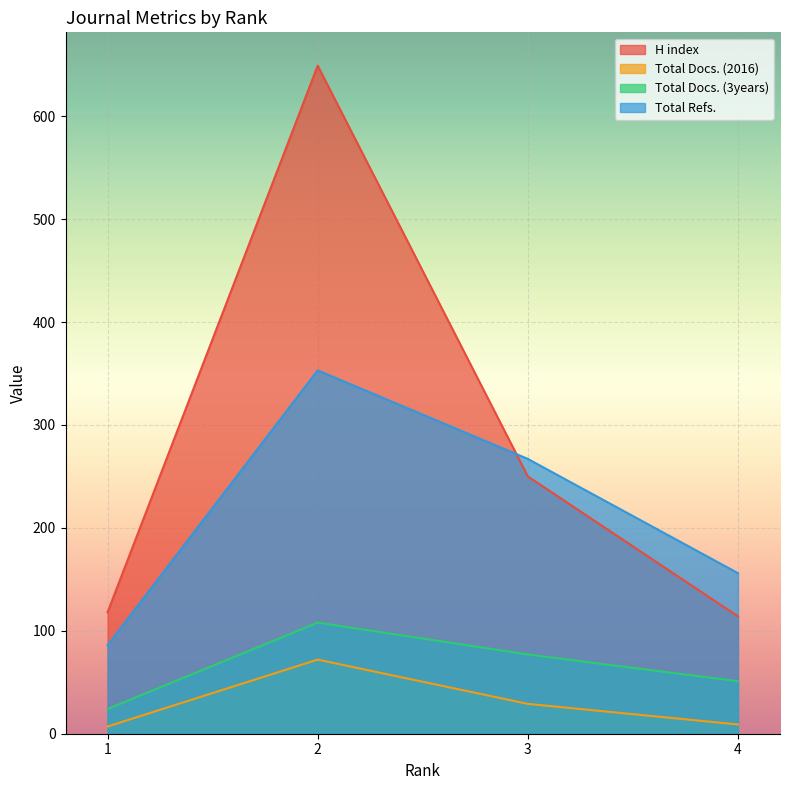

How many data points does each series have?

4